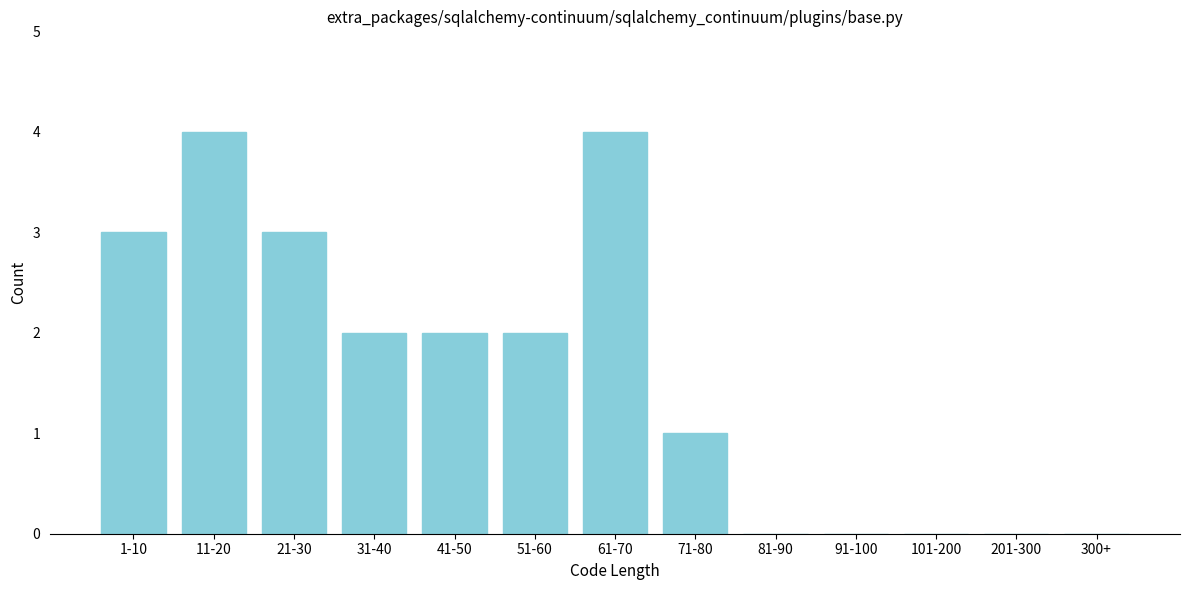

Reading left to right, what are all the values shown in this chart?

1-10=3	11-20=4	21-30=3	31-40=2	41-50=2	51-60=2	61-70=4	71-80=1	81-90=0	91-100=0	101-200=0	201-300=0	300+=0